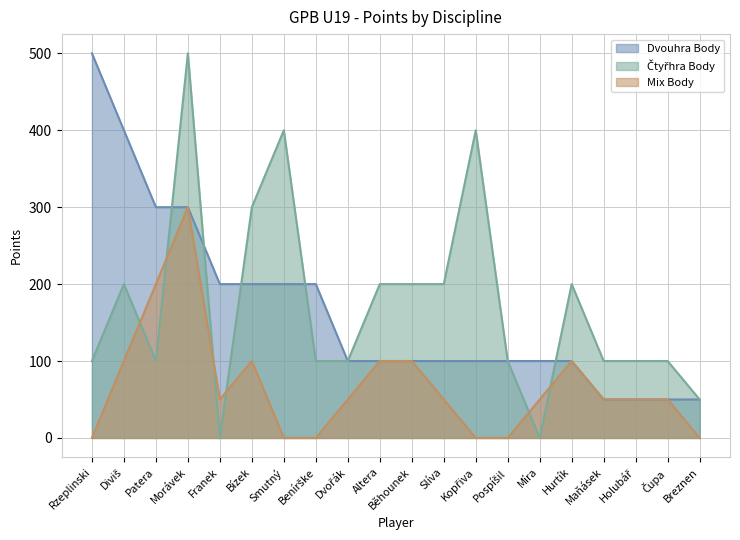

What is the sum of the Mix Body values at Diviš and Pospíšil?

100